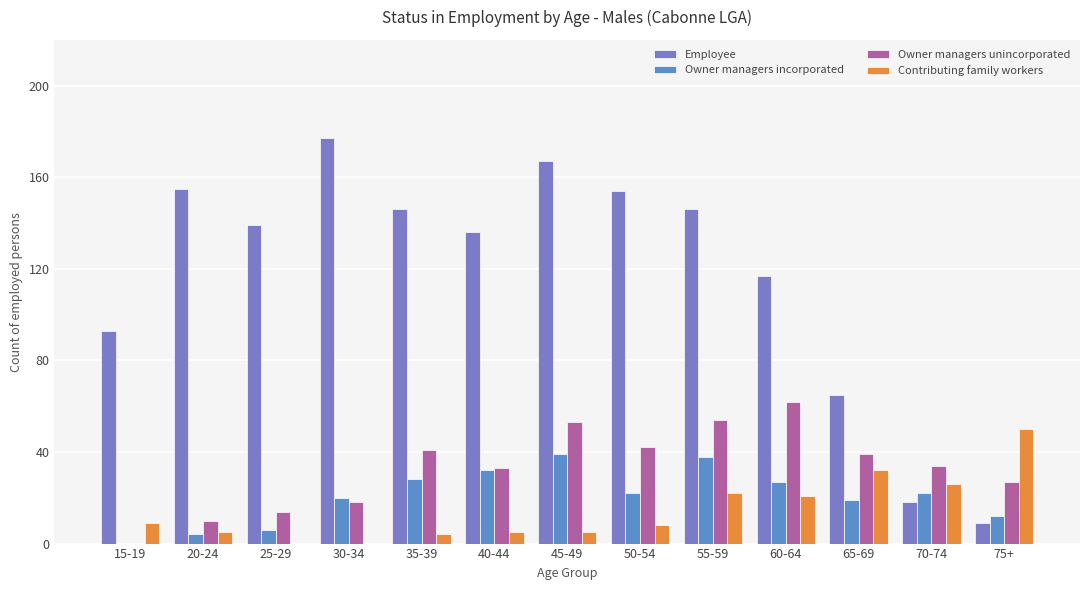

Reading left to right, what are all the values shown in this chart?

Employee: 93	155	139	177	146	136	167	154	146	117	65	18	9
Owner managers incorporated: 0	4	6	20	28	32	39	22	38	27	19	22	12
Owner managers unincorporated: 0	10	14	18	41	33	53	42	54	62	39	34	27
Contributing family workers: 9	5	0	0	4	5	5	8	22	21	32	26	50